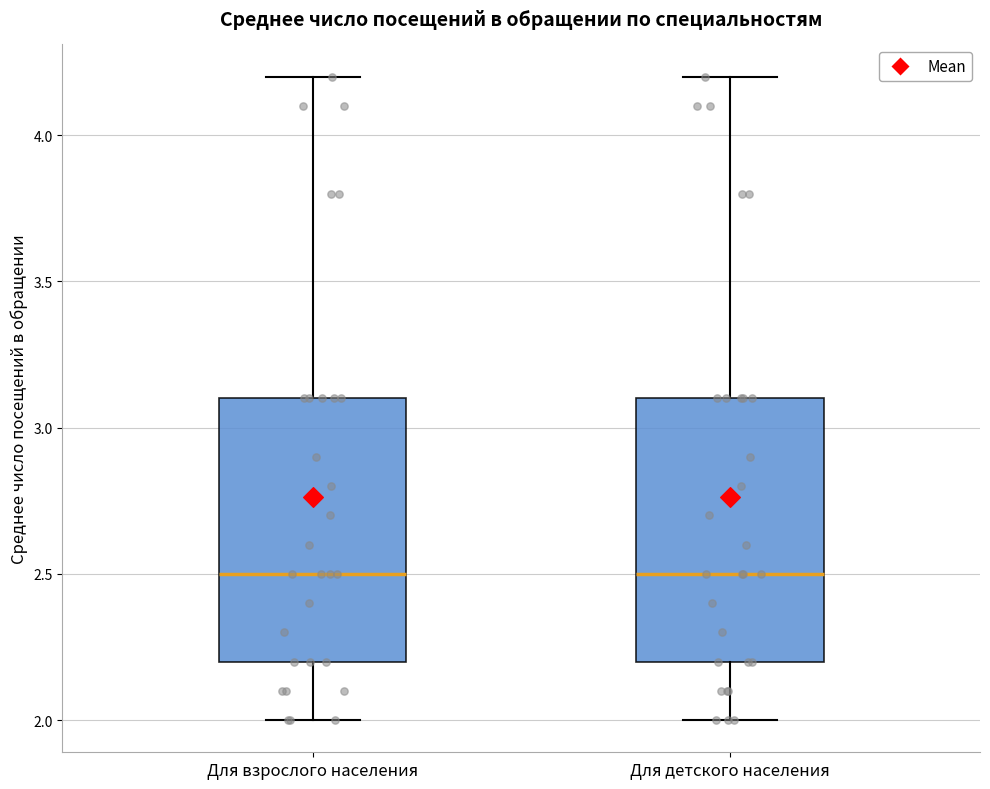

Reading left to right, transcribe this box plot: for each box, give where its median line is, the range the box spans, and where its two whiskers end, as read against the y-axis. The values are not printed on the chart, so give them approximately, as read against the axis.

Для взрослого населения: median 2.5, box 2.2 to 3.1, whiskers 2.0 to 4.2
Для детского населения: median 2.5, box 2.2 to 3.1, whiskers 2.0 to 4.2